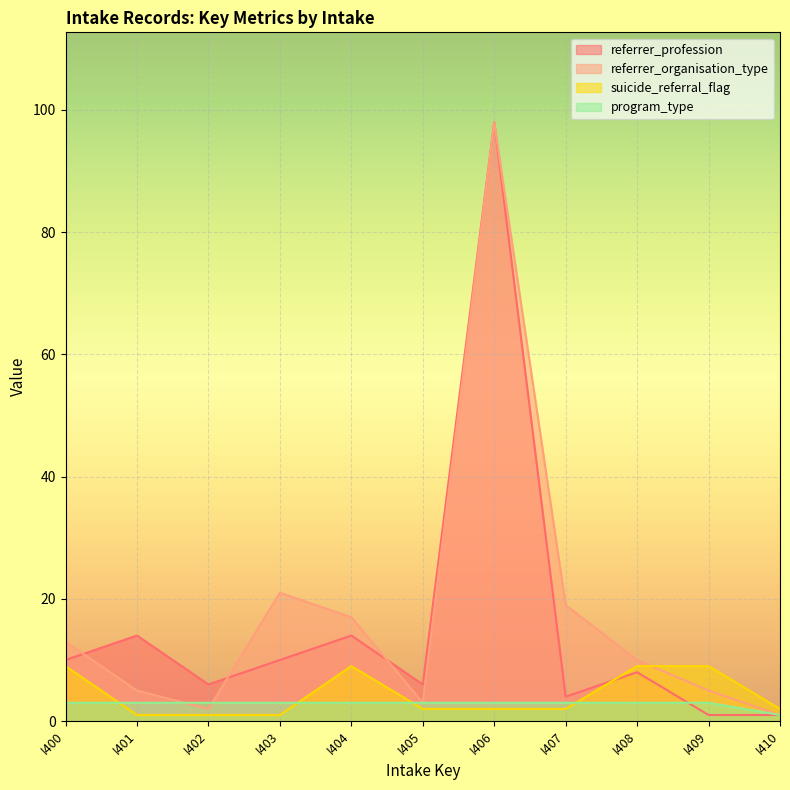

How many data points does each series have?

11